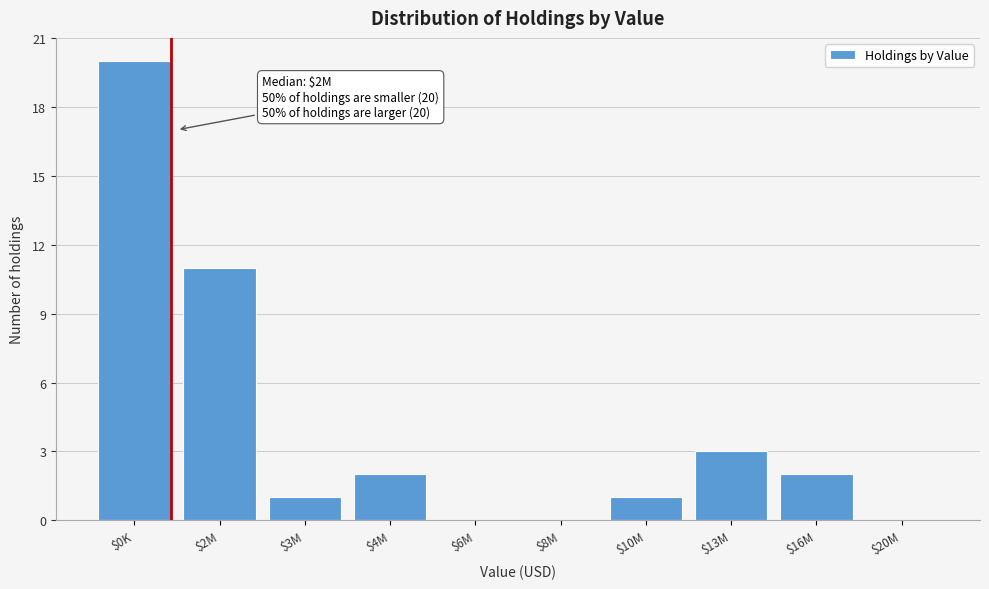

Where is the data nearest to the value 10?

$2M